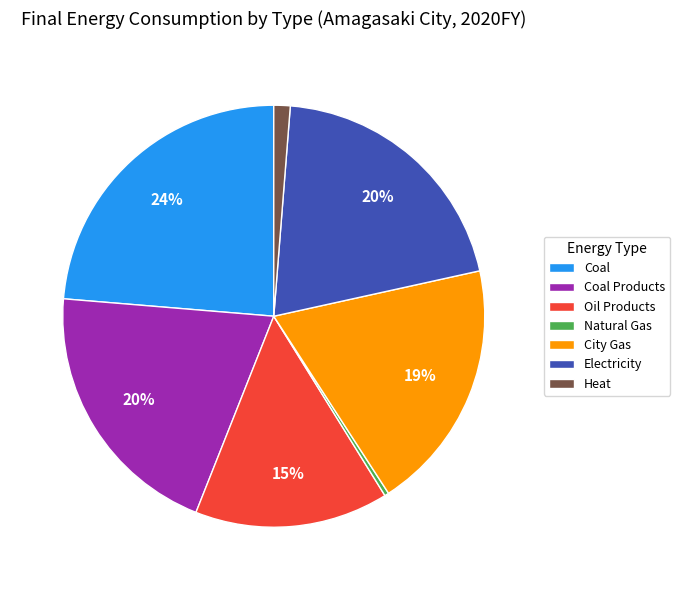

Is it true that Electricity is 10% of the pie?

False